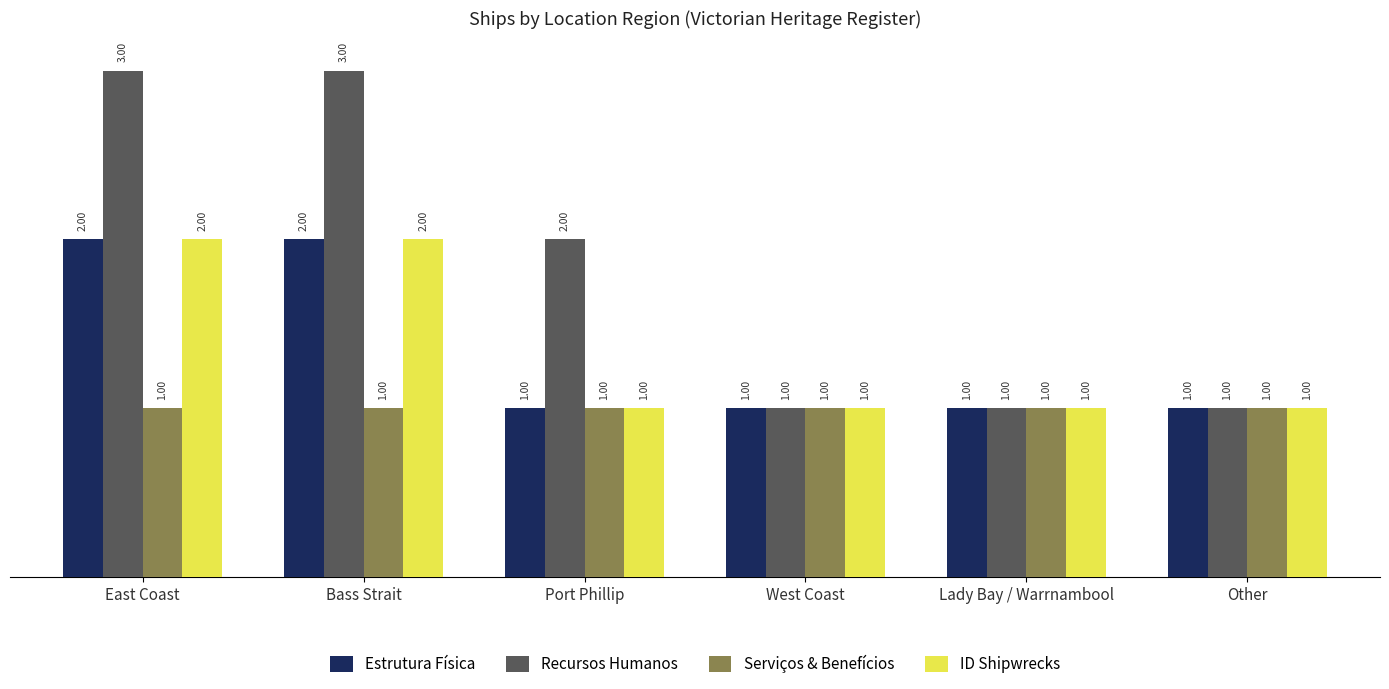

Count the number of data series in this chart.

4